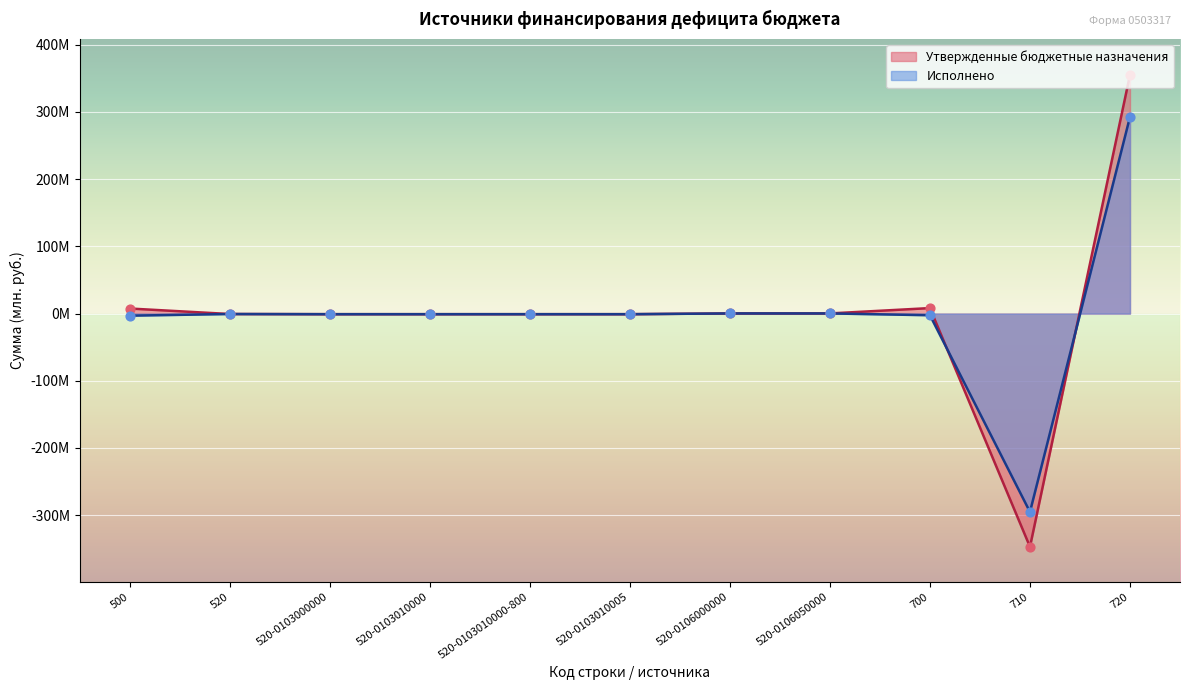

Which series has the largest Y range (max minus min)?

Утвержденные бюджетные назначения